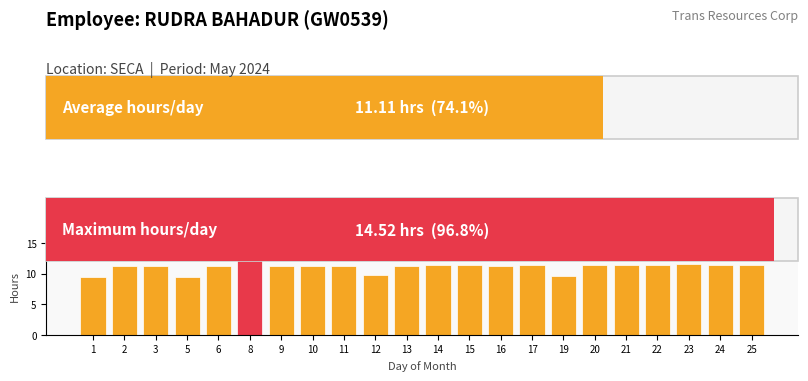

What is the greatest value displayed?

14.5